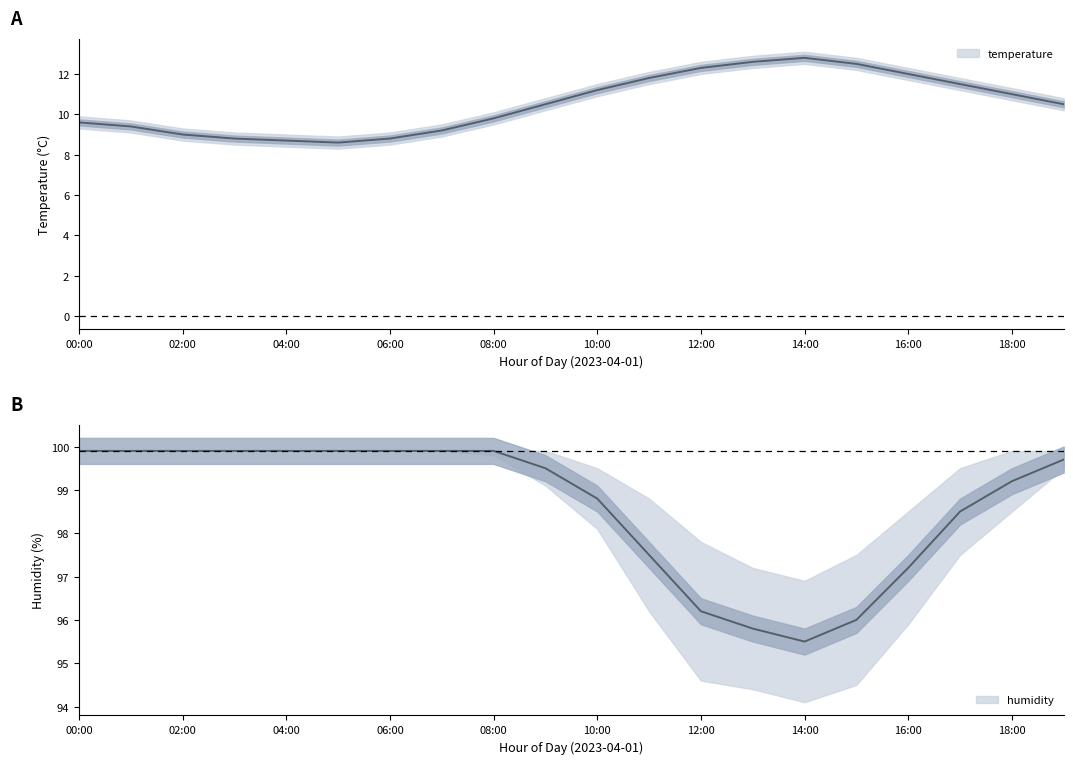

At which category is the sum across all series the highest?

18:00